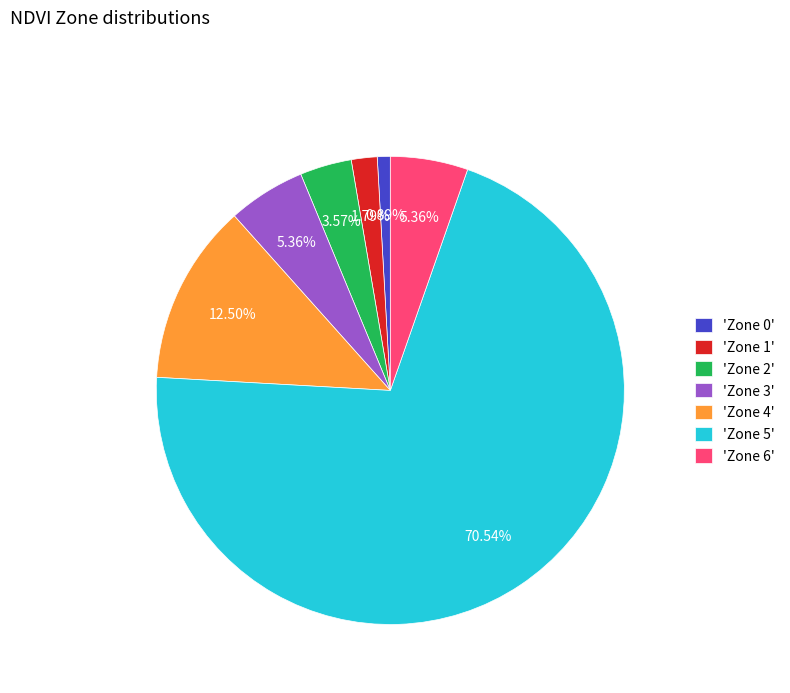

What is the majority slice?

'Zone 5'